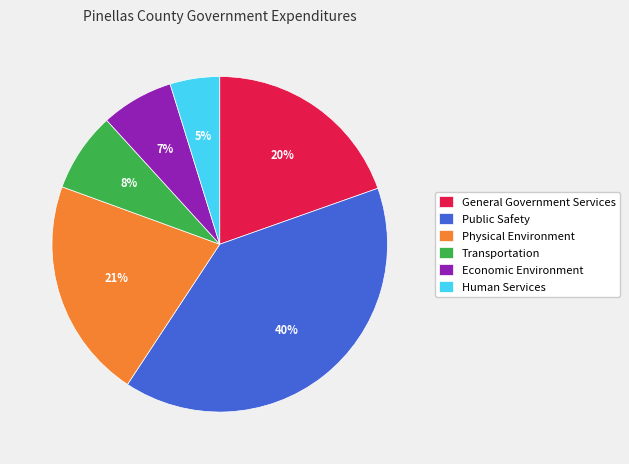

Count the number of slices in the pie.

6